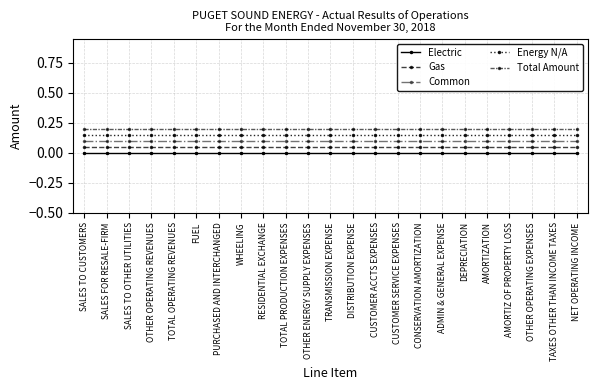

What is the value of the Gas point at the 6th from the left?

0.1